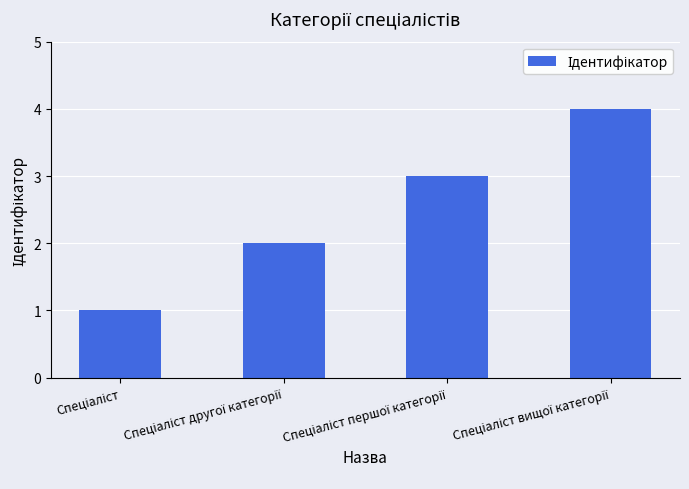

How many data points are less than 3?

2